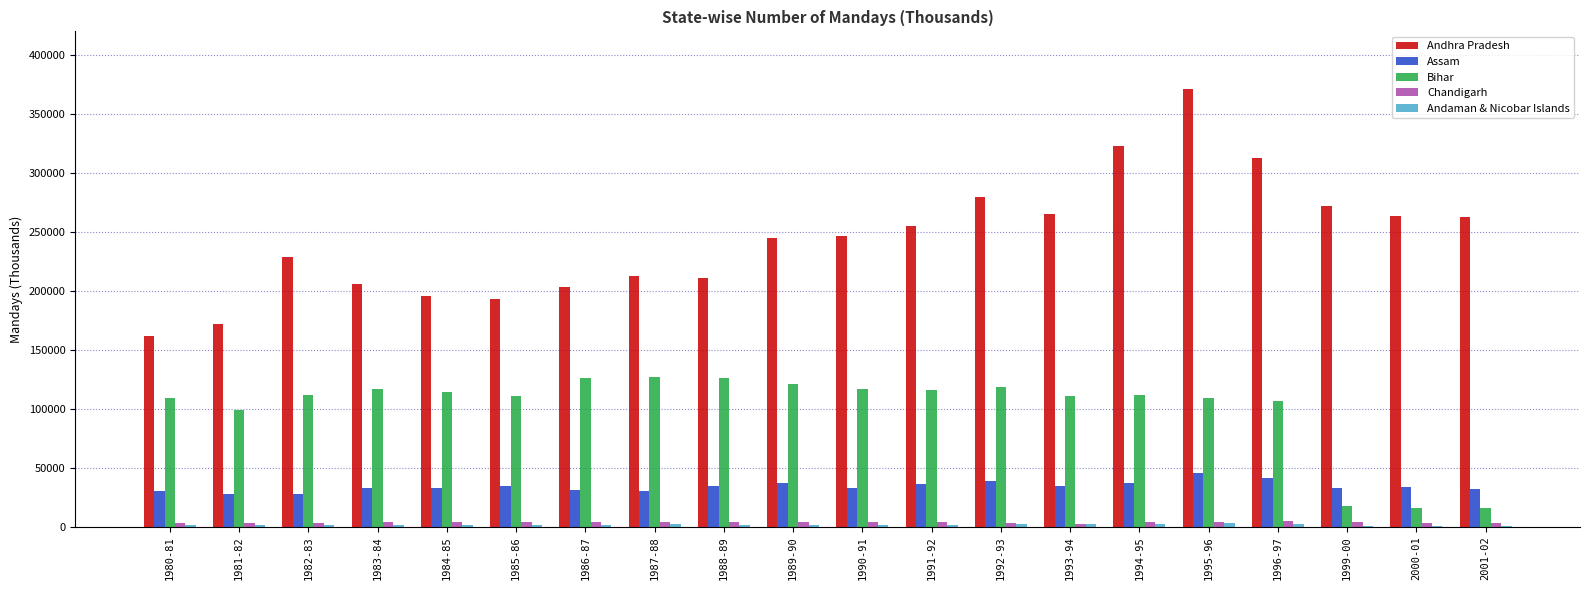

Which series changed the most between 1980-81 and 1988-89?

Andhra Pradesh